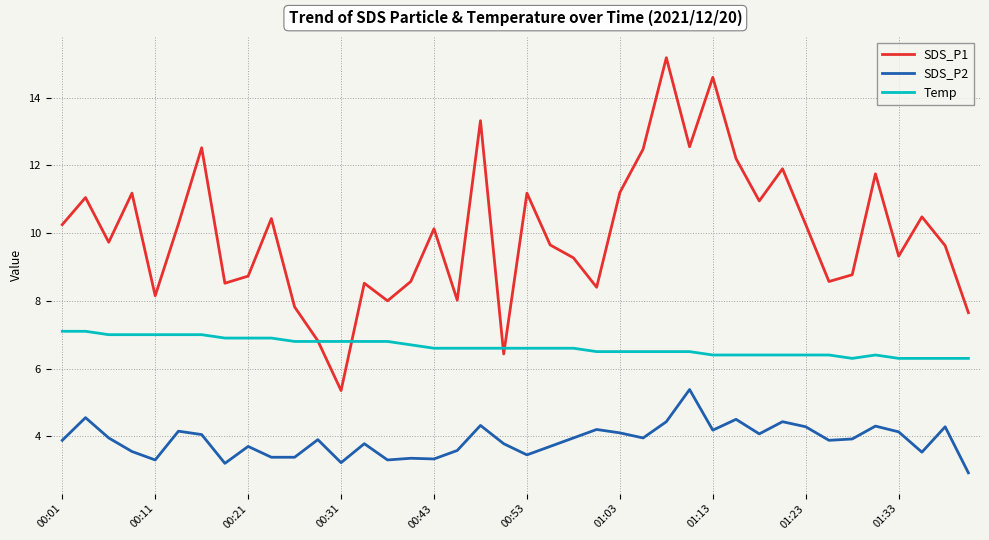

List the series in order of their overall mean, highest first.

SDS_P1, Temp, SDS_P2